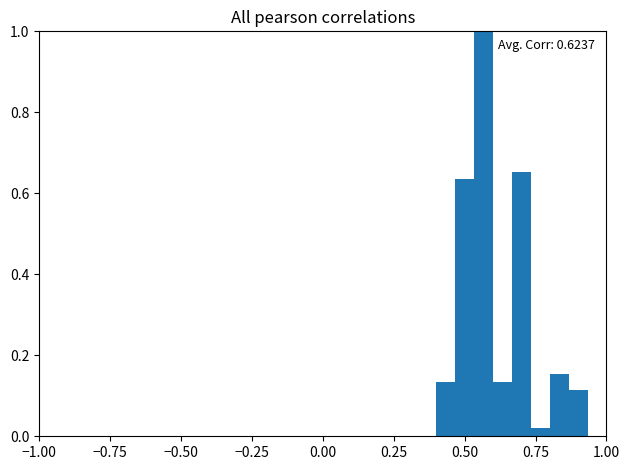

Around what value on the x-axis is the tallest bar? Give the approximate position of its centre, as read against the axis.

0.55